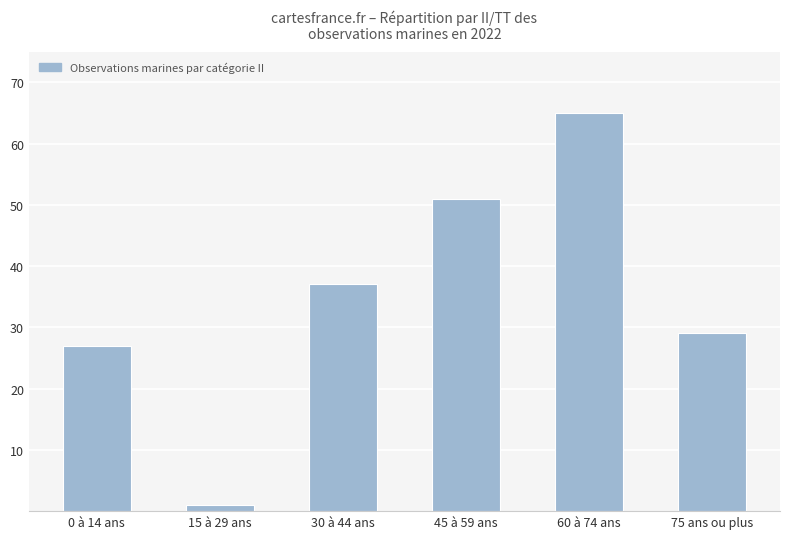

True or false: the data shows 16 at 30 à 44 ans.

False